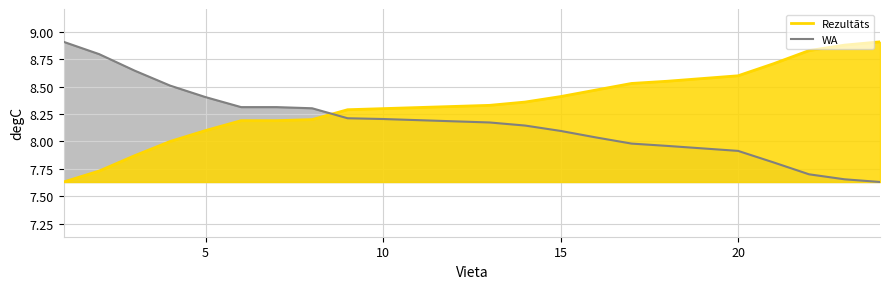

The WA series shows 12.8 at 11. True or false?

False